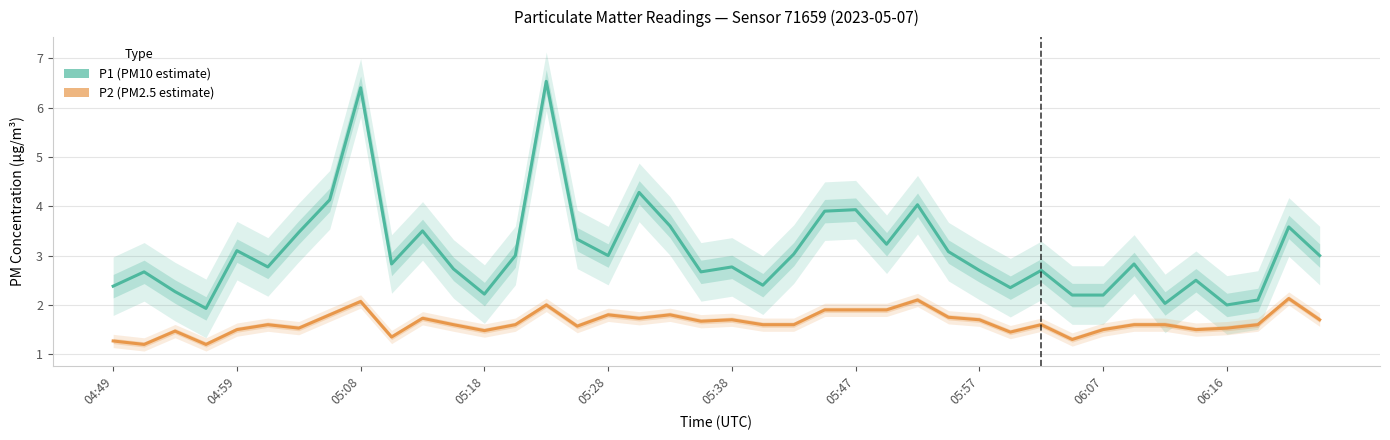

What is the value of the P1 (PM10 estimate) point at the 26th from the left?

3.2